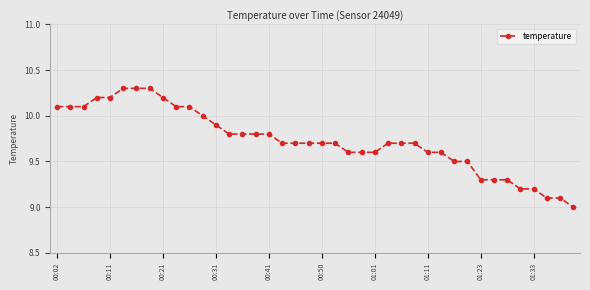

What is the maximum value shown in the chart?

10.3